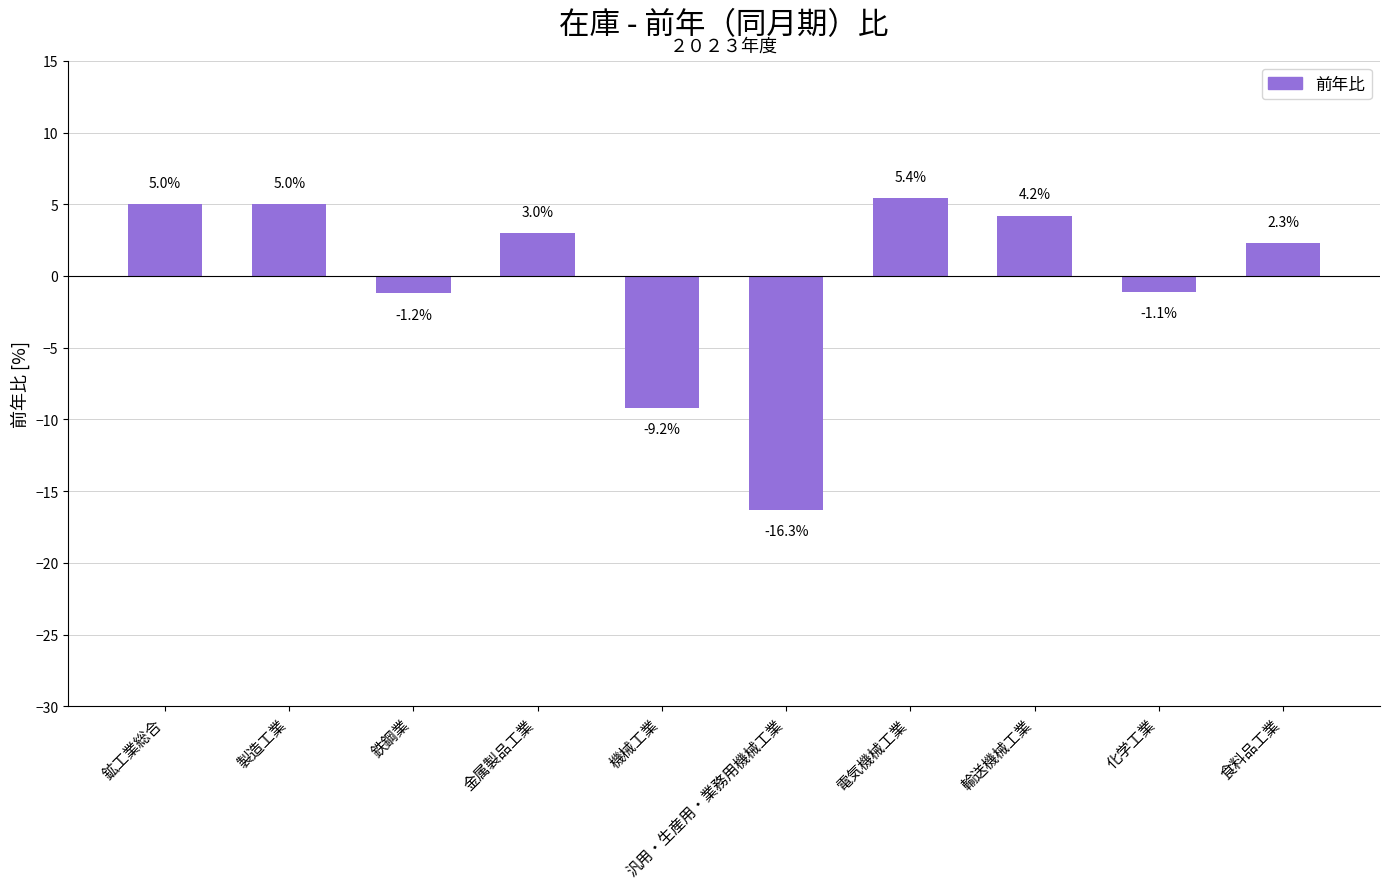

What is the change in value from 鉱工業総合 to 食料品工業?

-2.7